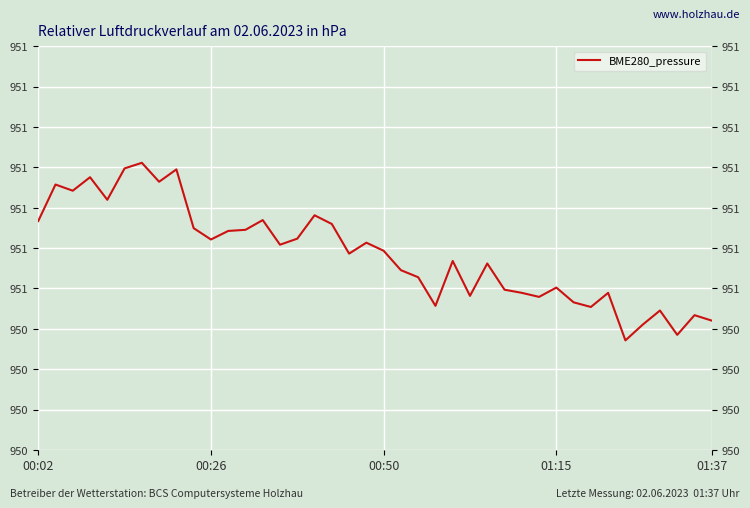

At which category does the chart reach its peak across all series?

6